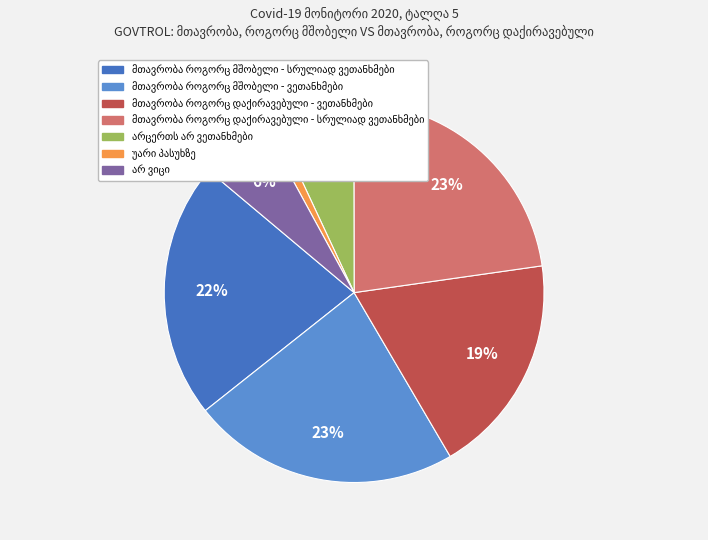

How many slices are in this pie chart?

7